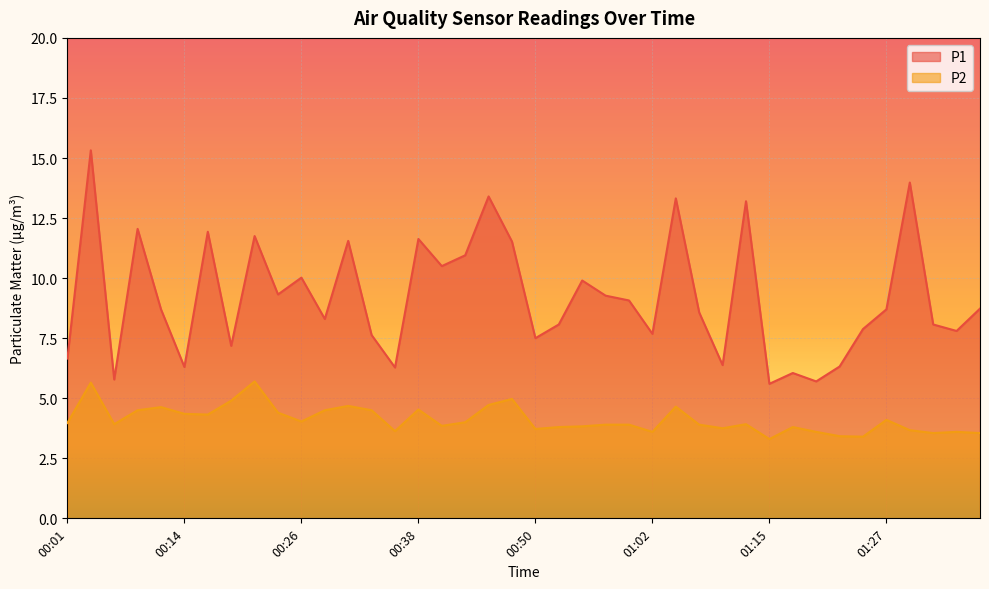

Which series has the largest total across all categories?

P1